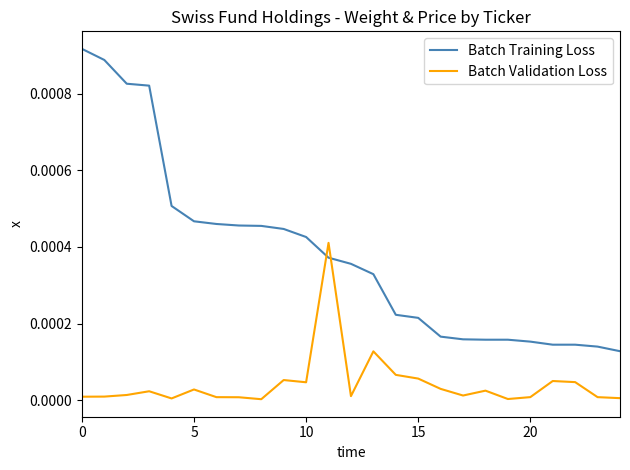

After their last crossing, which series has the higher values: Batch Validation Loss or Batch Training Loss?

Batch Training Loss